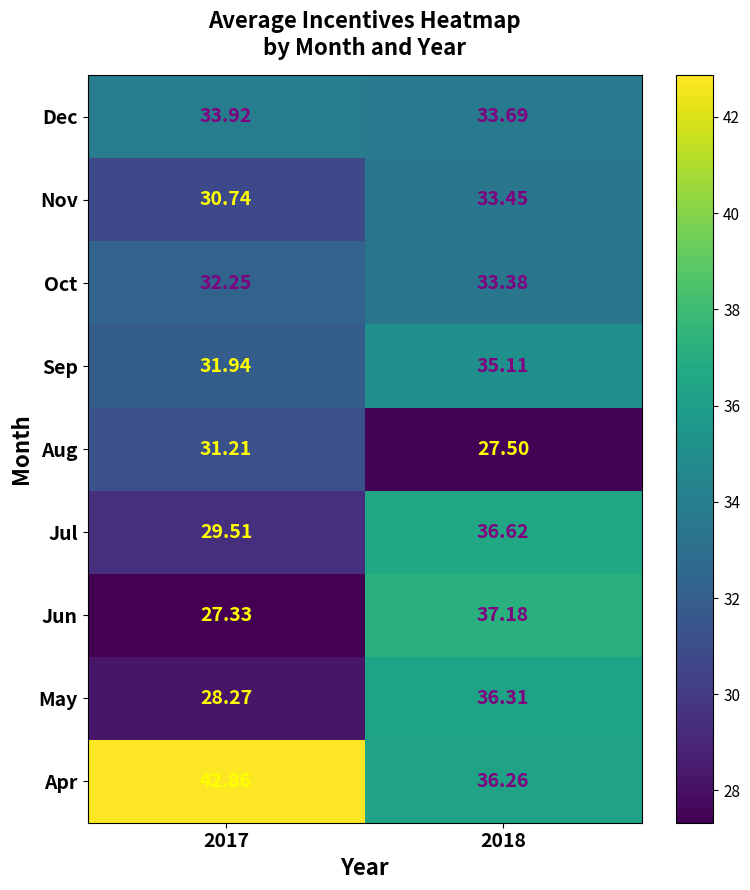

At how many categories does at least one series exceed 38?

1